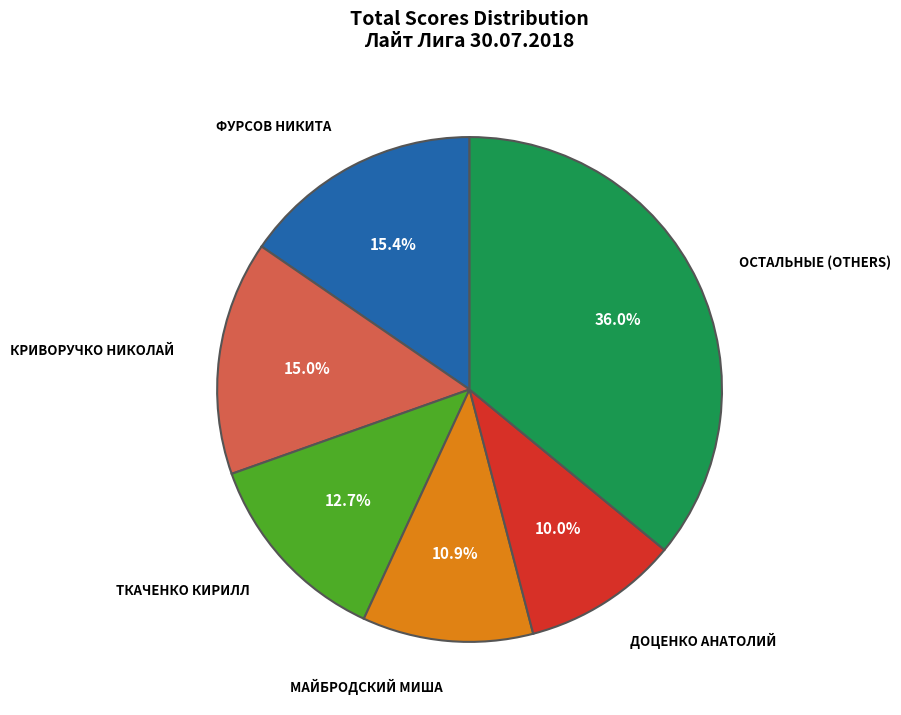

Is there any slice that represents more than half of the pie?

No